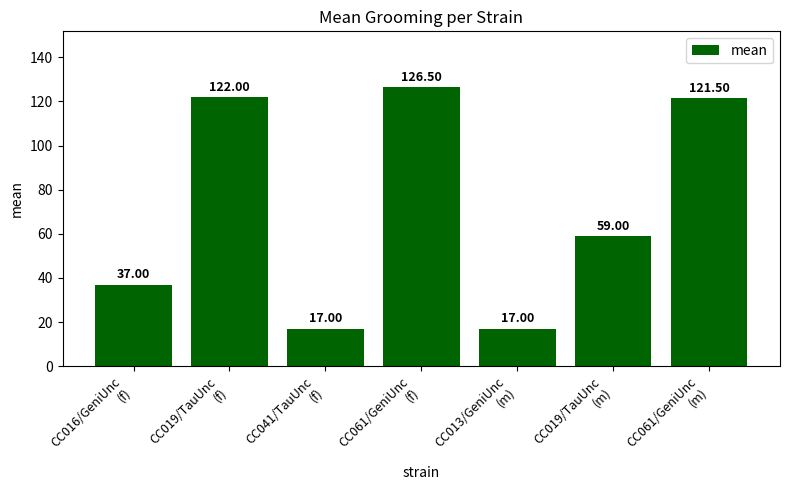

What is the average value?

71.4